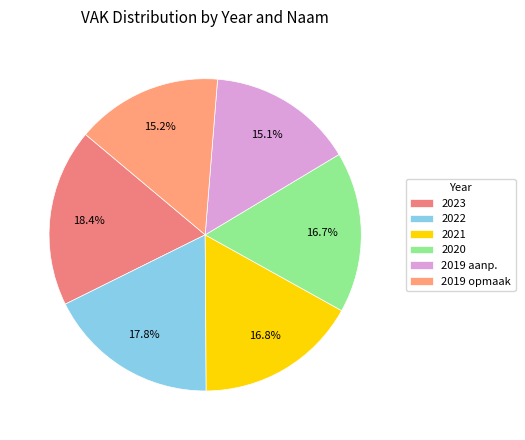

To the nearest percent, what is the difference between the largest and smallest slice percentages?

3%